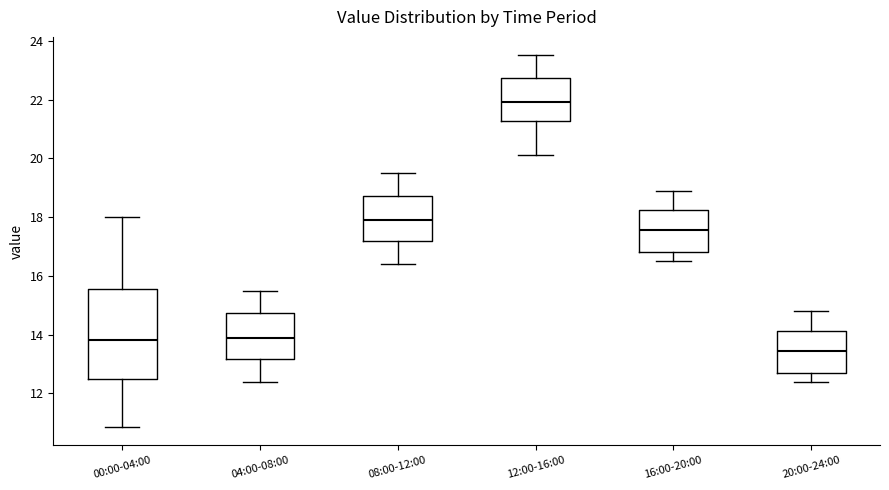

Reading left to right, transcribe this box plot: for each box, give where its median line is, the range the box spans, and where its two whiskers end, as read against the y-axis. The values are not printed on the chart, so give them approximately, as read against the axis.

00:00-04:00: median 13.8, box 12.4 to 15.6, whiskers 10.8 to 18.0
04:00-08:00: median 14.0, box 13.2 to 14.8, whiskers 12.4 to 15.6
08:00-12:00: median 18.0, box 17.2 to 18.8, whiskers 16.4 to 19.6
12:00-16:00: median 22.0, box 21.2 to 22.8, whiskers 20.2 to 23.6
16:00-20:00: median 17.6, box 16.8 to 18.2, whiskers 16.6 to 19.0
20:00-24:00: median 13.4, box 12.8 to 14.2, whiskers 12.4 to 14.8